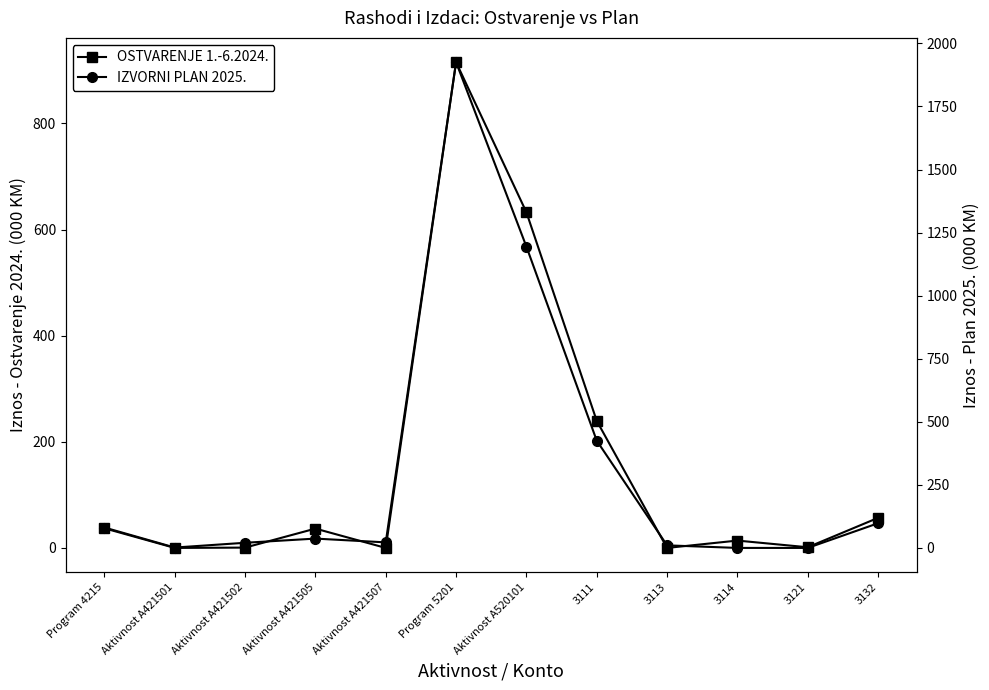

Rank the categories by OSTVARENJE 1.-6.2024. value from highest to lowest.

Program 5201, Aktivnost A520101, 3111, 3132, Program 4215, Aktivnost A421505, 3114, 3121, Aktivnost A421502, Aktivnost A421501, Aktivnost A421507, 3113